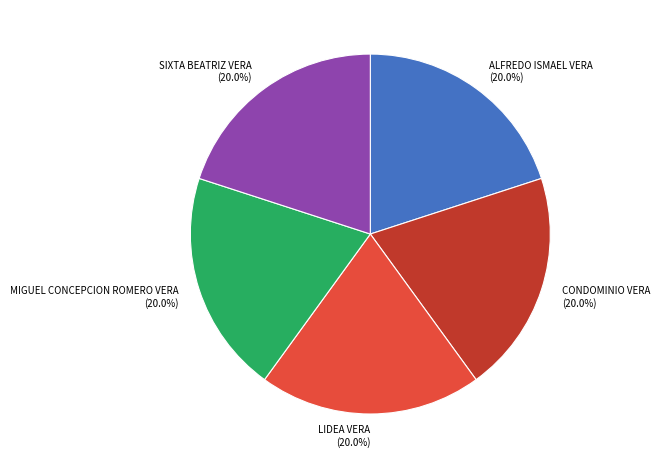

Is it true that SIXTA BEATRIZ VERA is 14% of the pie?

False